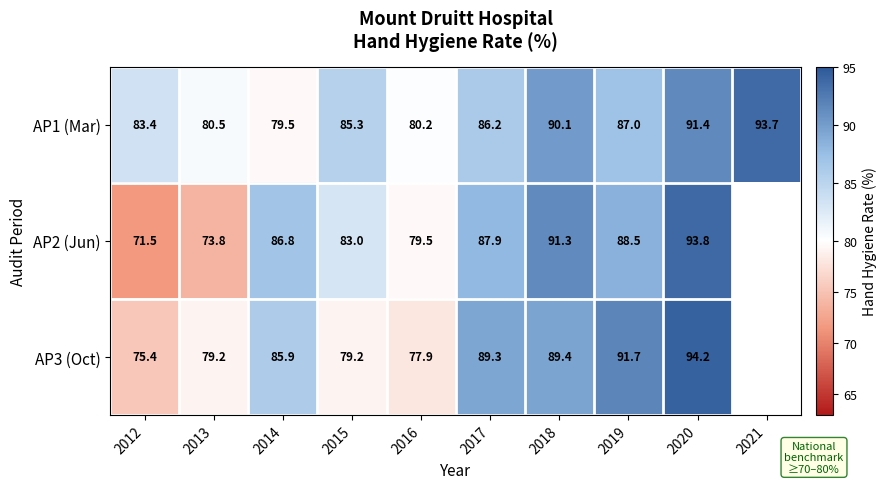

Rank the series at 2020 from highest to lowest value.

AP3 (Oct), AP2 (Jun), AP1 (Mar)